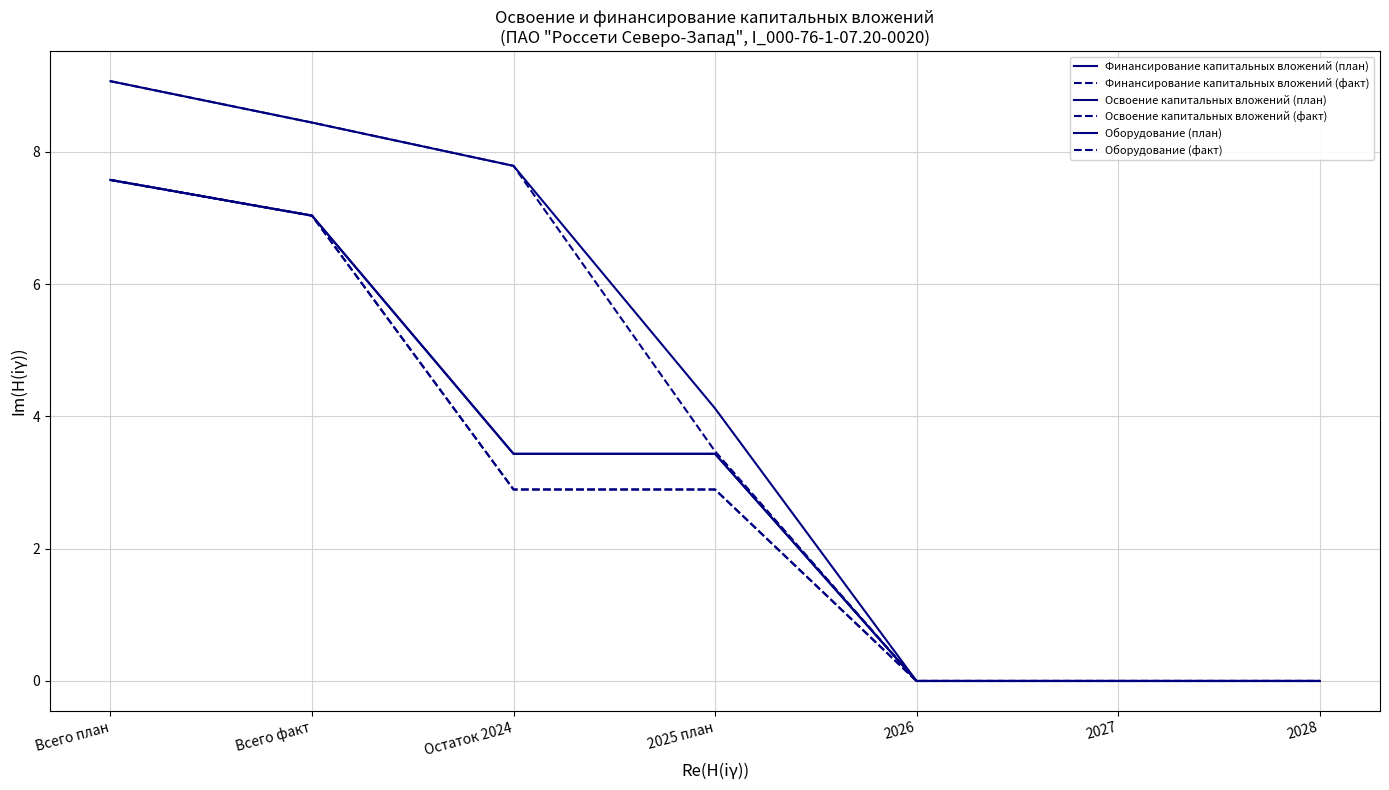

Which series has the largest total across all categories?

Финансирование капитальных вложений (план)